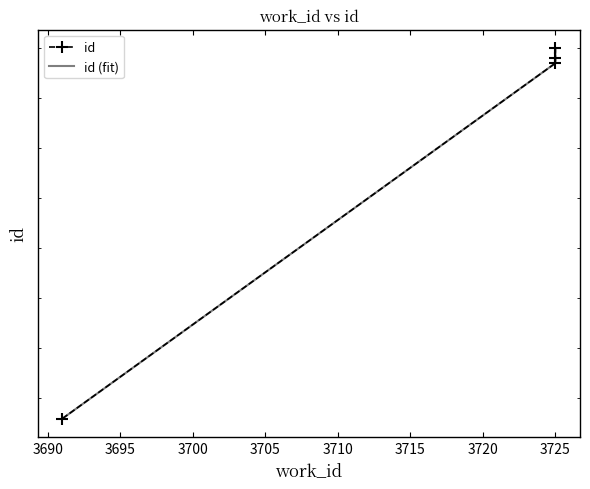

True or false: id and id (fit) intersect in this chart.

False